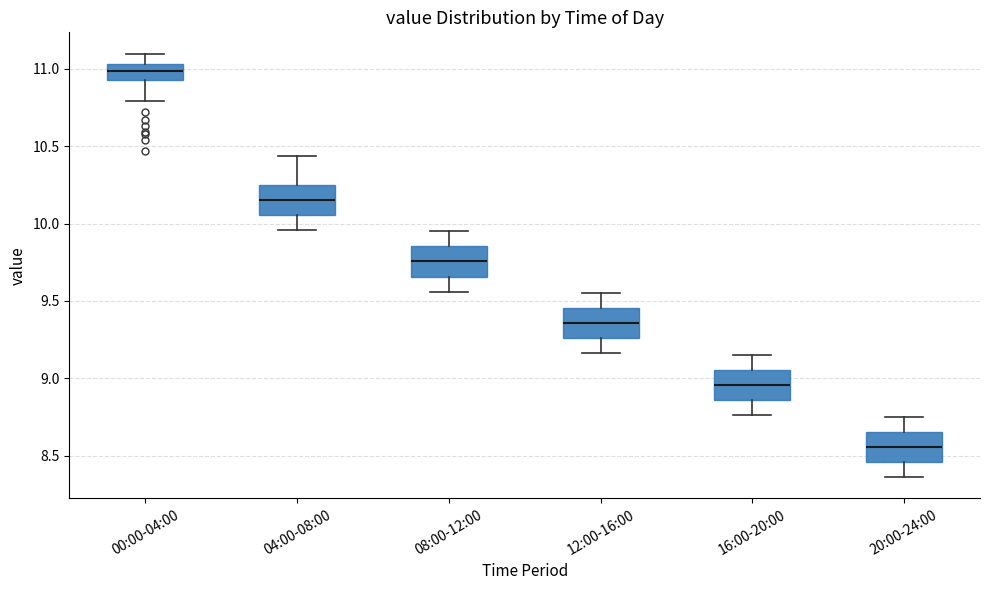

Reading left to right, transcribe this box plot: for each box, give where its median line is, the range the box spans, and where its two whiskers end, as read against the y-axis. The values are not printed on the chart, so give them approximately, as read against the axis.

00:00-04:00: median 11.00, box 10.95 to 11.05, whiskers 10.80 to 11.10
04:00-08:00: median 10.15, box 10.05 to 10.25, whiskers 9.95 to 10.45
08:00-12:00: median 9.75, box 9.65 to 9.85, whiskers 9.55 to 9.95
12:00-16:00: median 9.35, box 9.25 to 9.45, whiskers 9.15 to 9.55
16:00-20:00: median 8.95, box 8.85 to 9.05, whiskers 8.75 to 9.15
20:00-24:00: median 8.55, box 8.45 to 8.65, whiskers 8.35 to 8.75